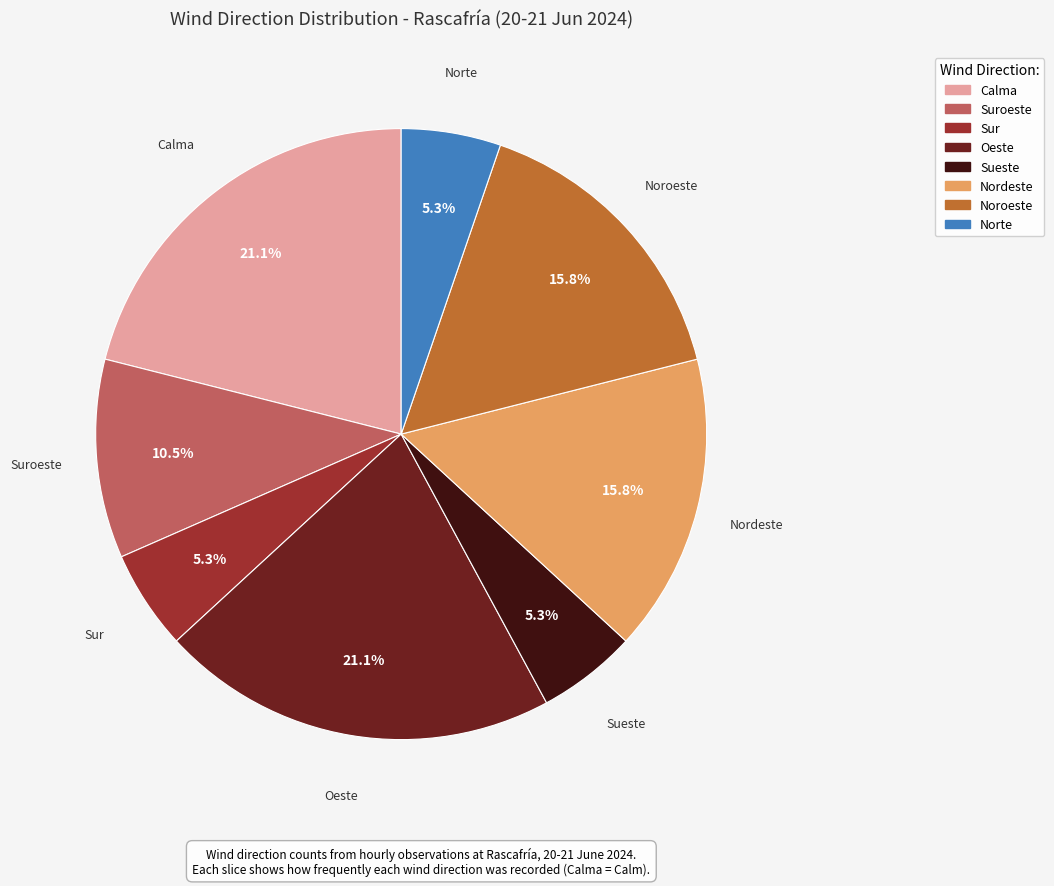

Does any single category account for the majority?

No